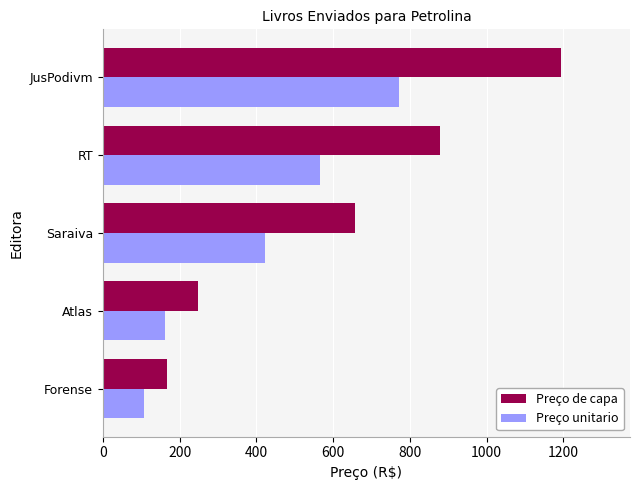

What are all the series names shown in the legend?

Preço de capa, Preço unitario